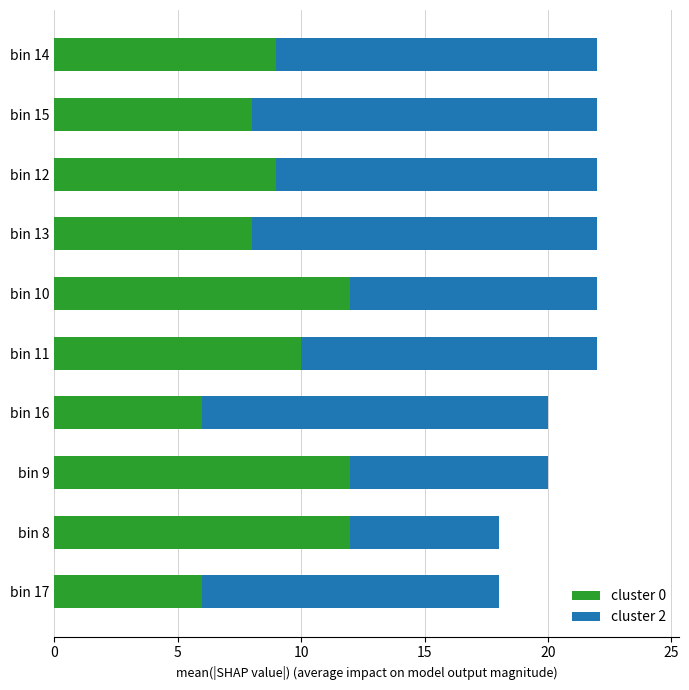

What is the sum of all cluster 0 values?

92